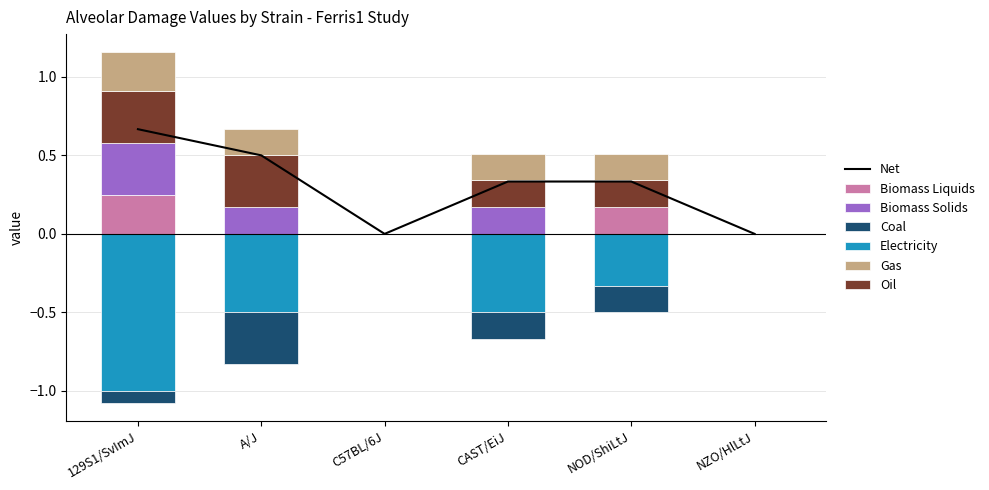

Are the bars horizontal?

No